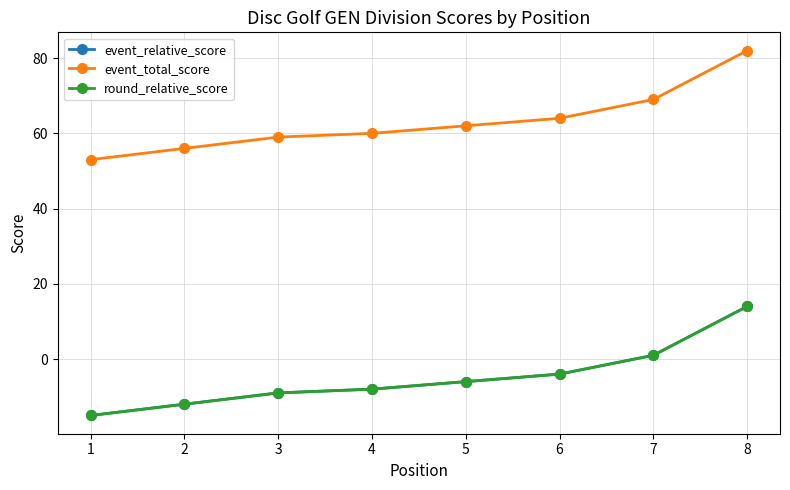

What is the spread (max minus min) of values at 8?

68